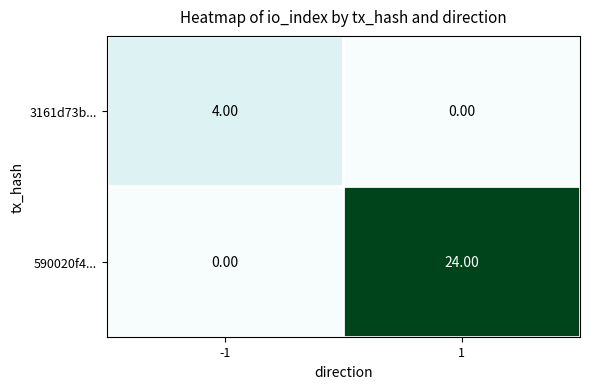

What is the sum of all 590020f4... values?

24